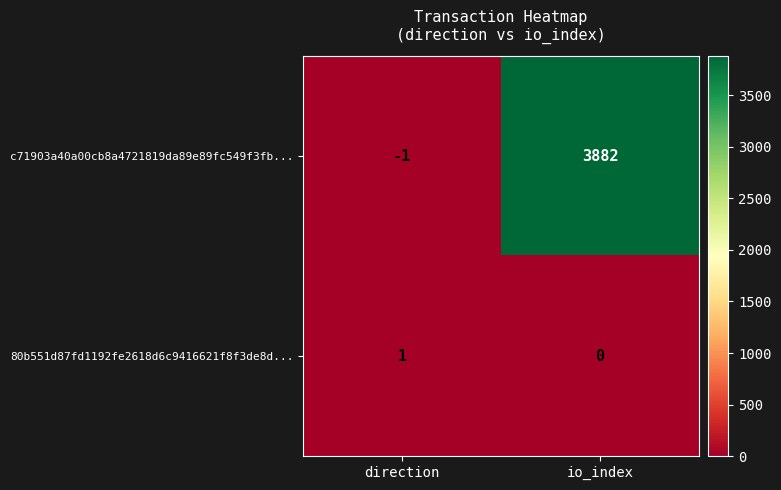

At which category is the sum across all series the highest?

io_index